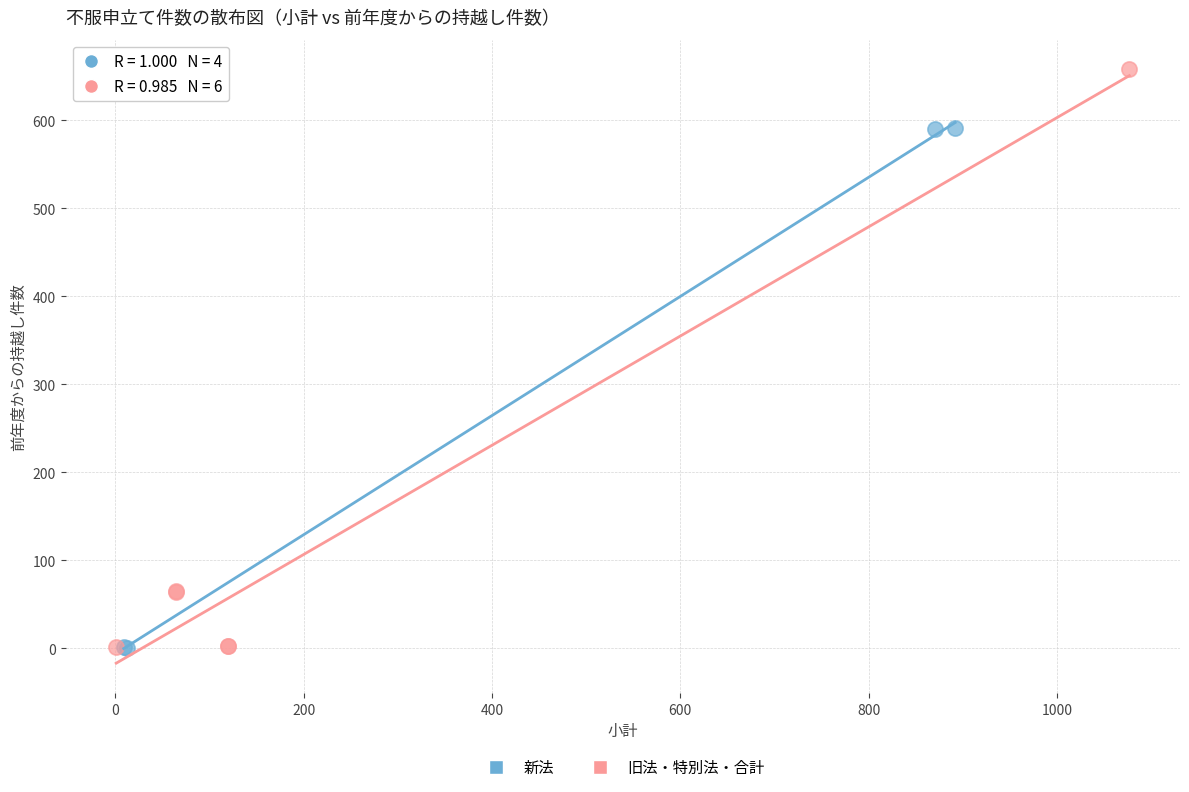

Which series has the largest Y range (max minus min)?

旧法・特別法・合計